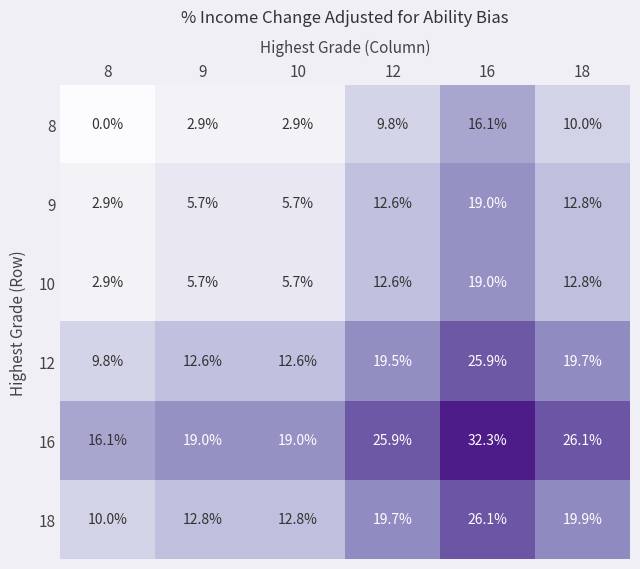

What is the difference between the 10 values at 12 and 16?

6.4